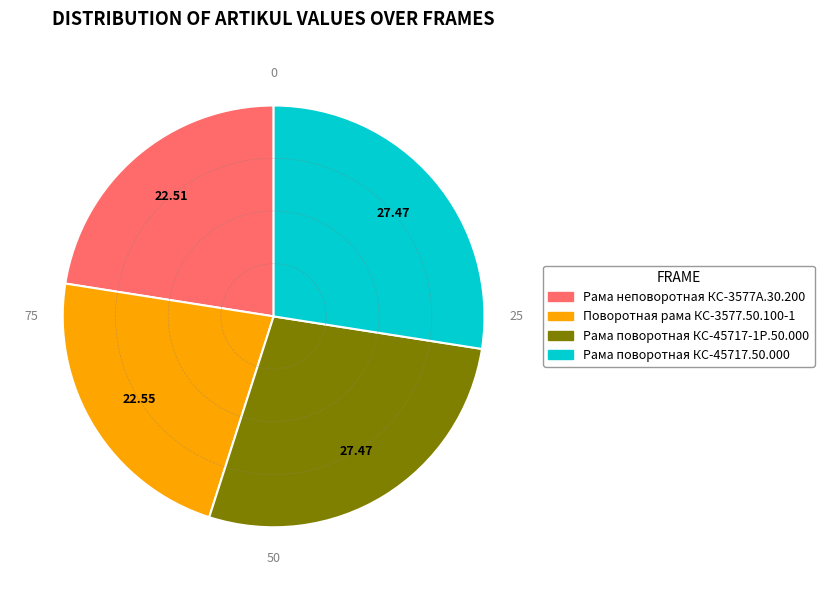

Is the sum of Поворотная рама КС-3577.50.100-1 and Рама неповоротная КС-3577А.30.200 greater than half?

No